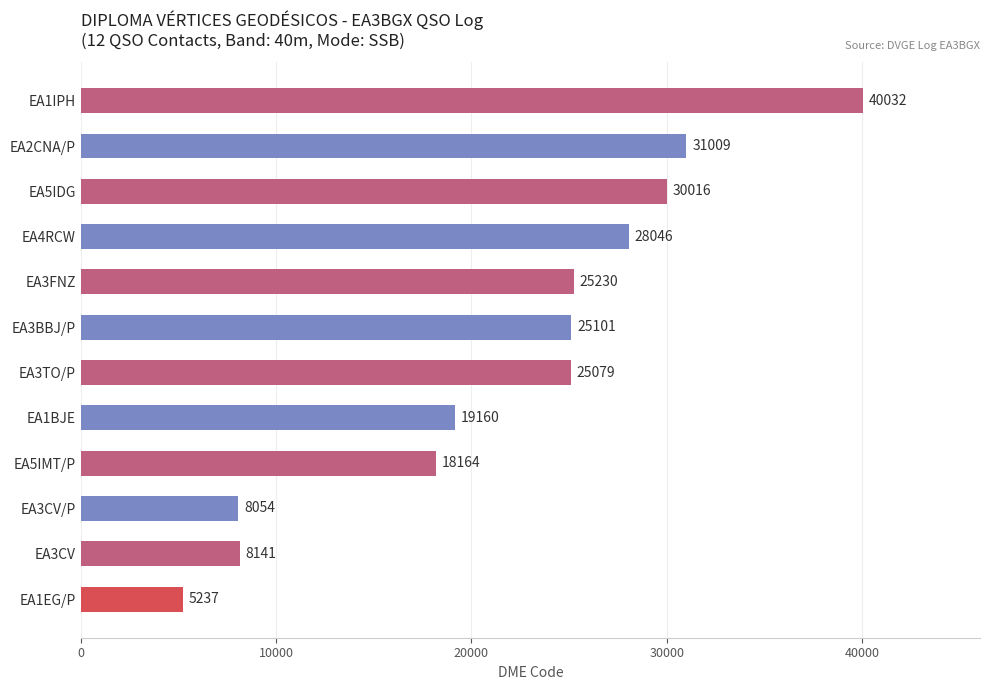

Between EA1BJE and EA4RCW, which is larger?

EA4RCW